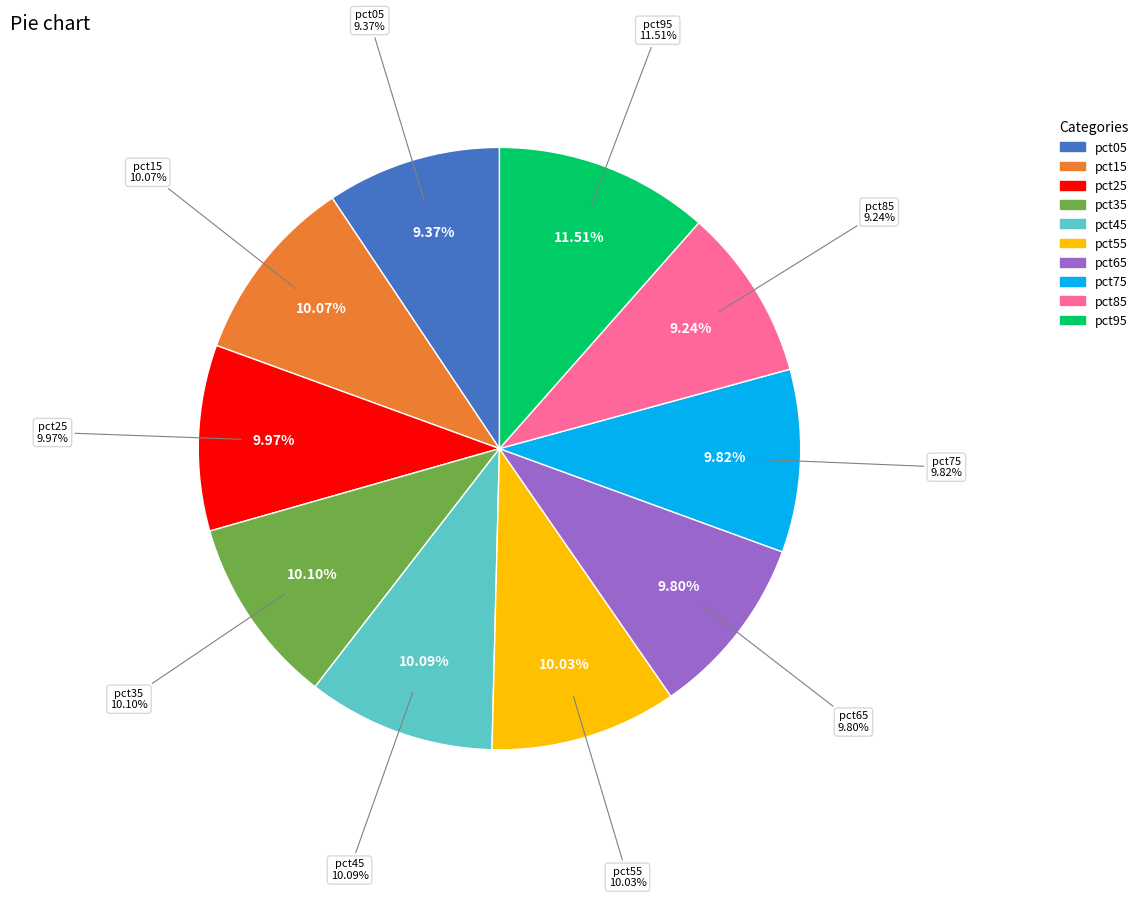

Rank the categories by value from highest to lowest.

pct95, pct35, pct45, pct15, pct55, pct25, pct75, pct65, pct05, pct85